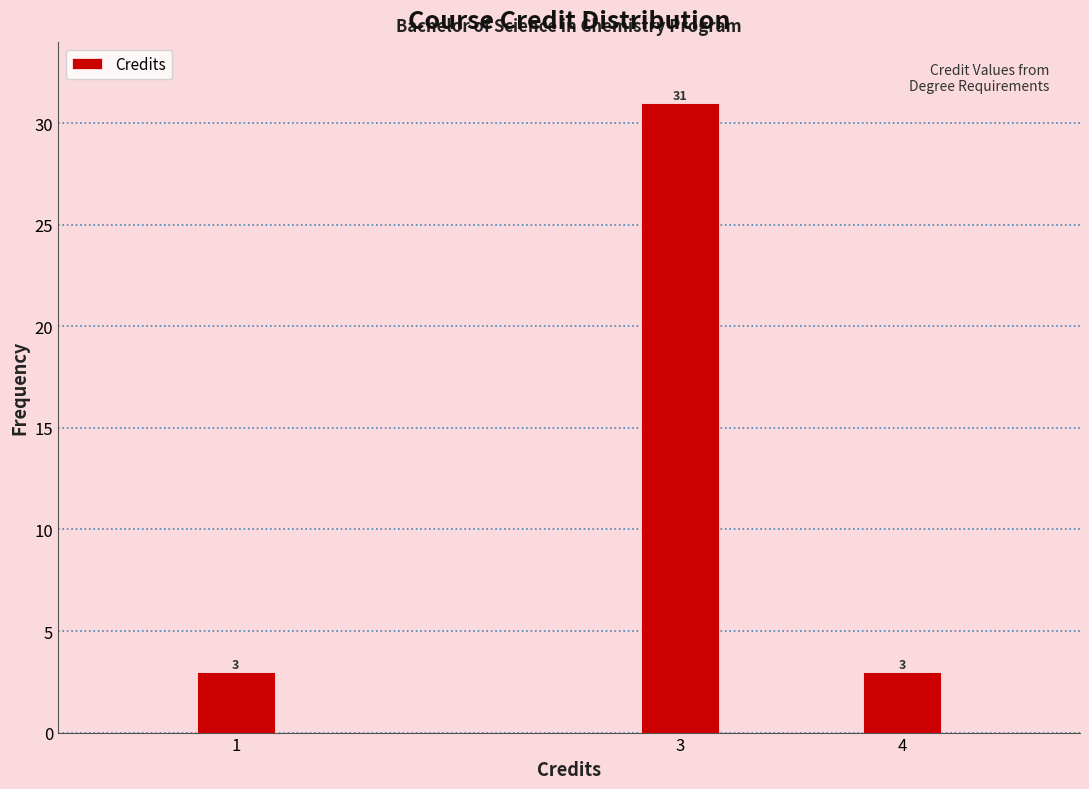

Reading right to left, list all the values displayed in this chart.

4=3	3=31	1=3